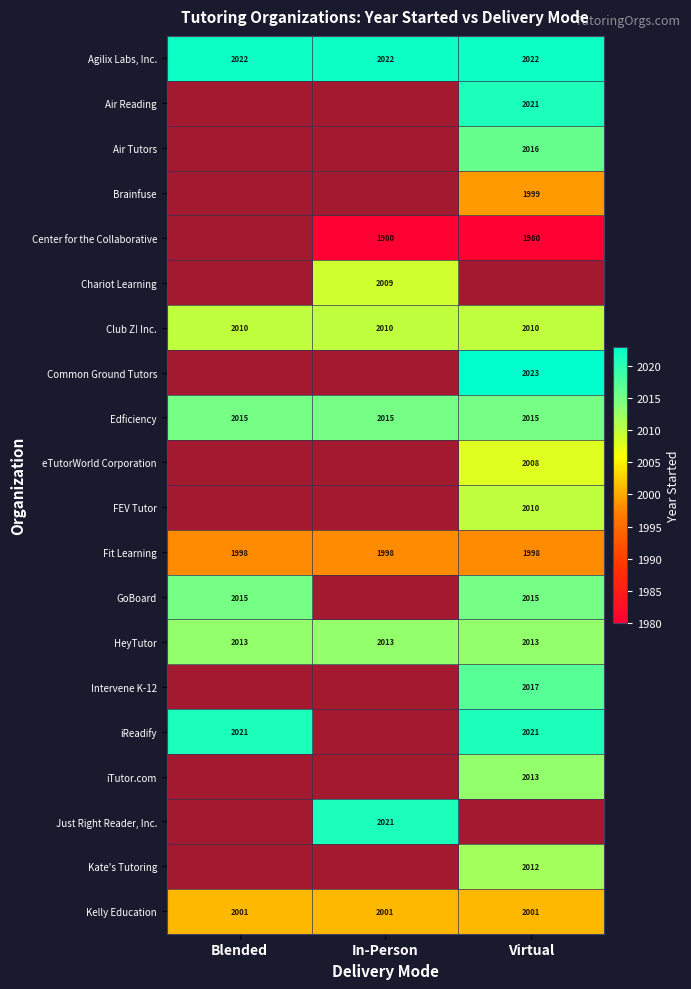

What is the greatest value displayed?

2023.0